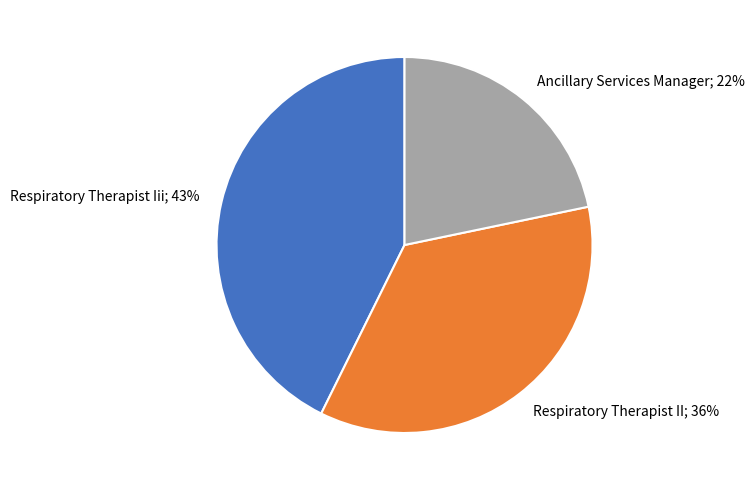

To the nearest percent, what is the difference between the largest and smallest slice percentages?

21%